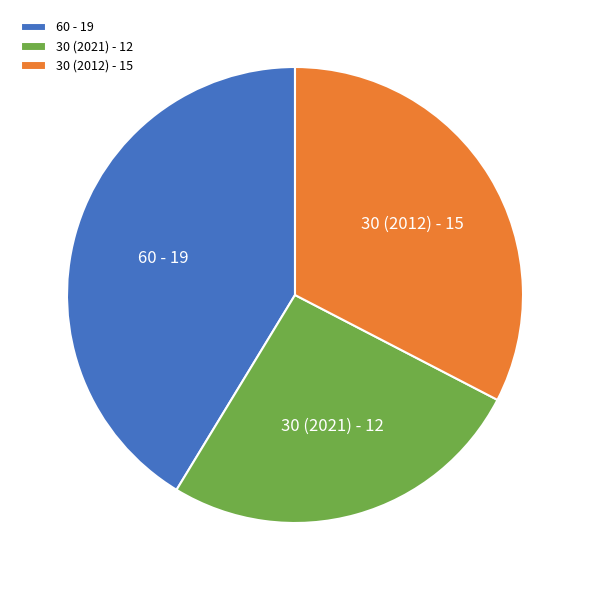

Is the sum of 30 (2021) - 12 and 60 - 19 greater than half?

Yes